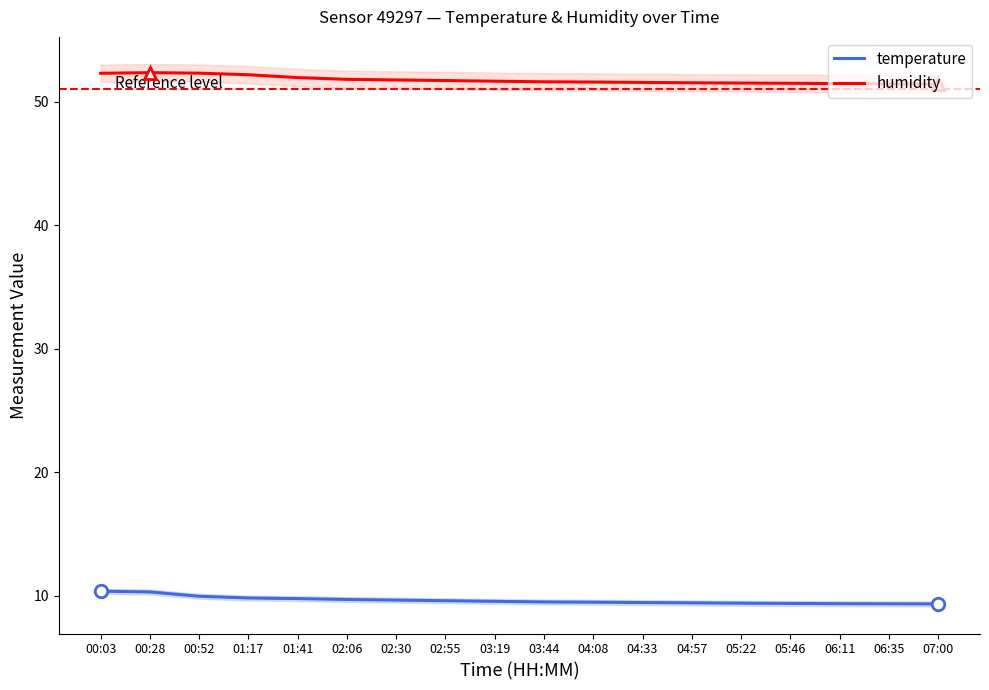

What is the label of the 5th point from the left?

01:41